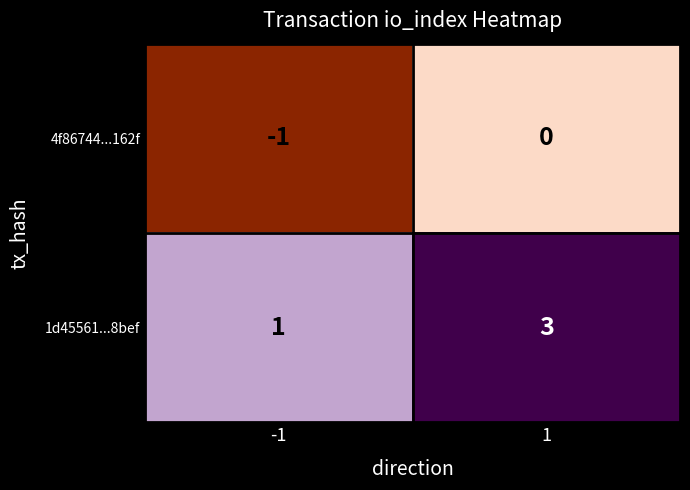

What is the approximate value of 1d45561...8bef at 1?

3